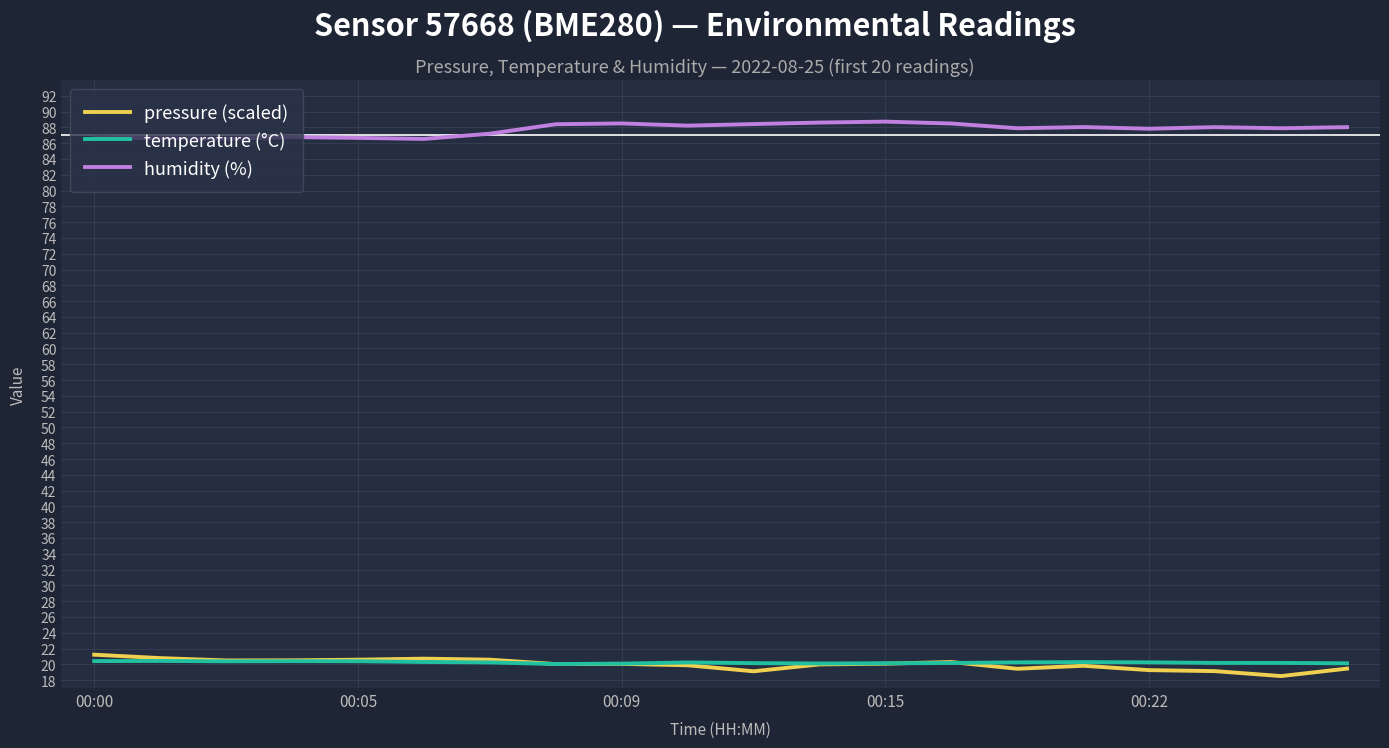

Which series has the largest total across all categories?

humidity (%)